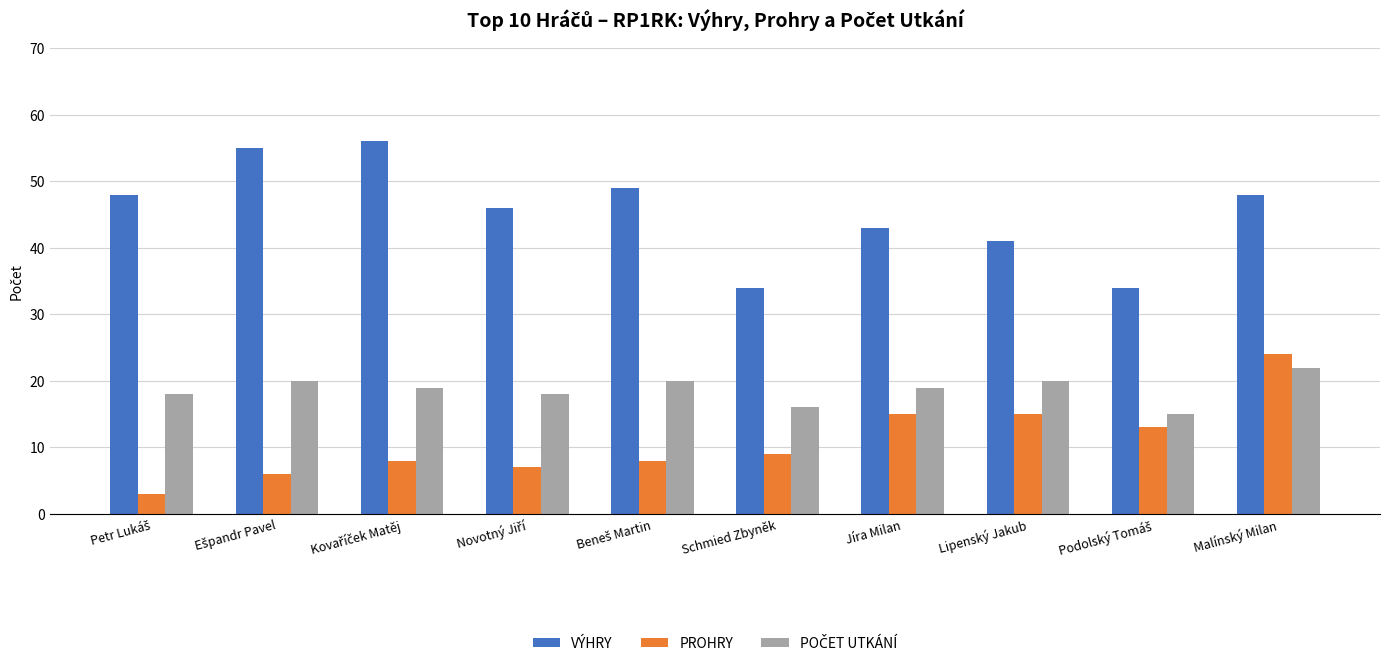

What is the difference between the second highest and second lowest values in the VÝHRY series?

21